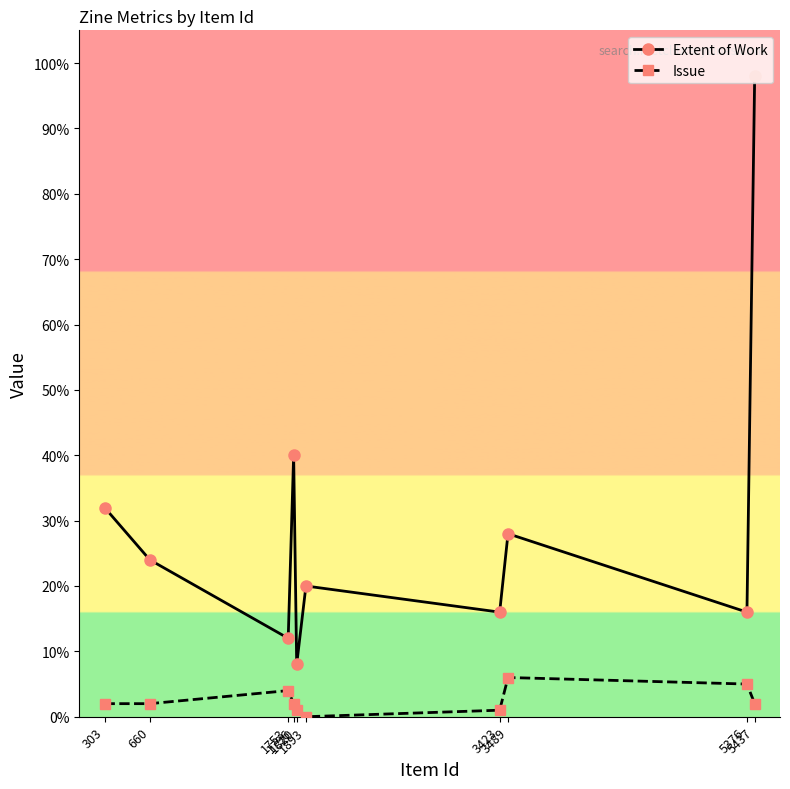

Is this an area chart (filled region under the line)?

No